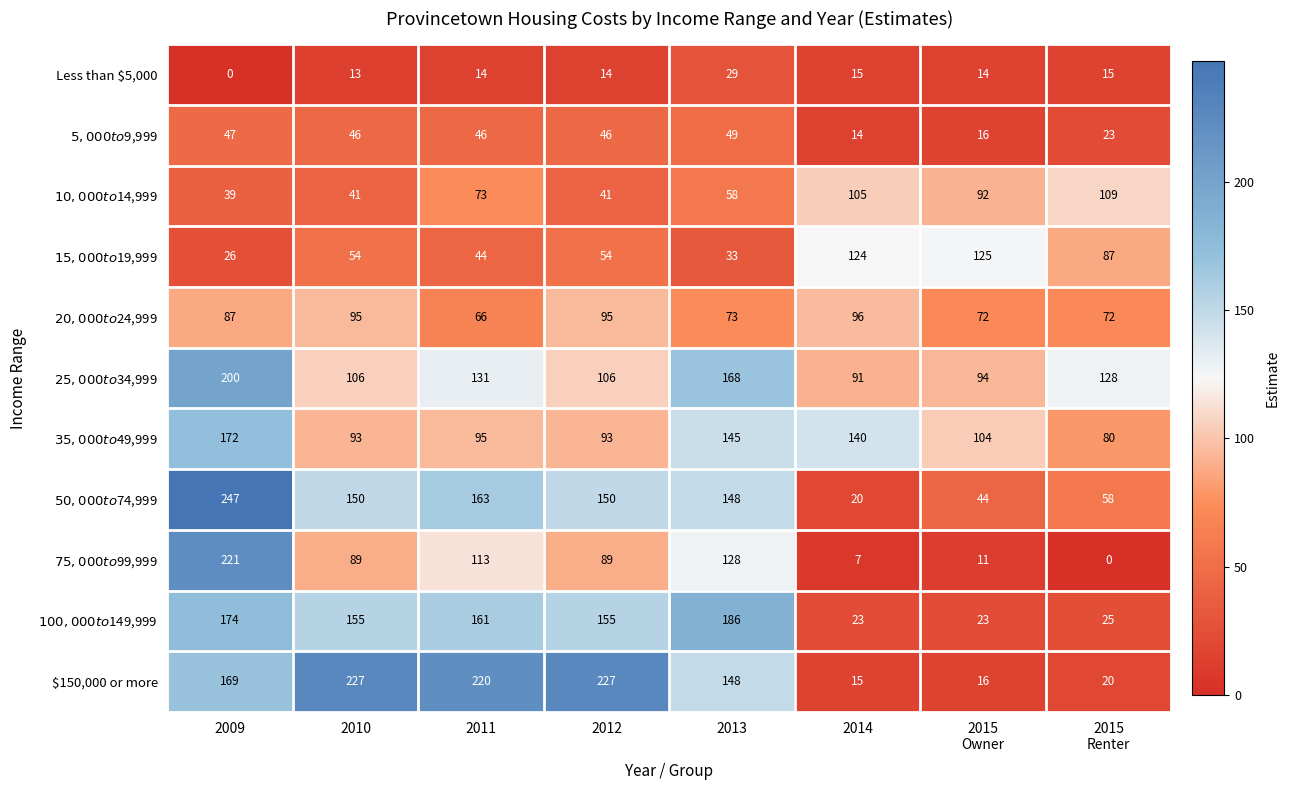

What is the maximum value shown in the chart?

247